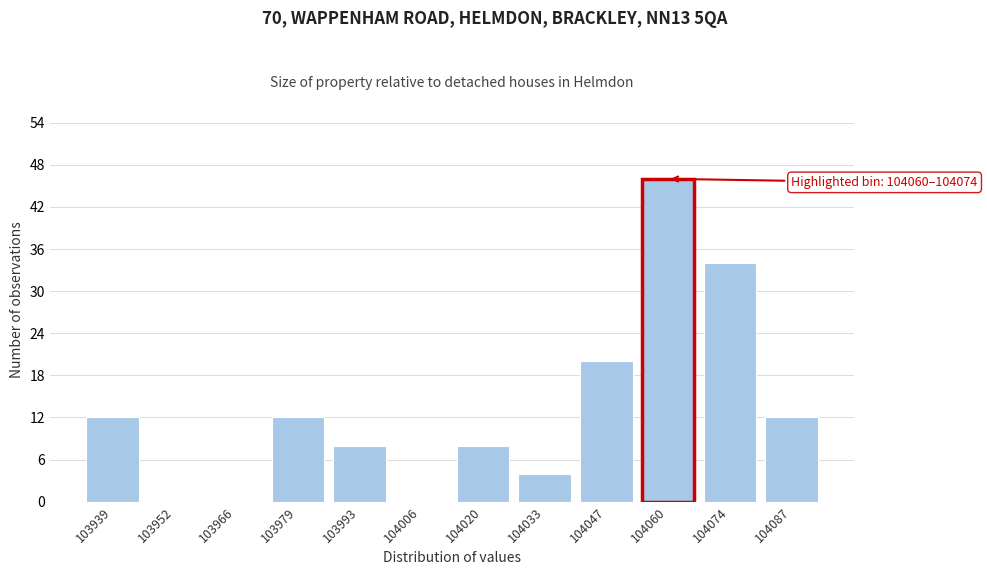

Reading right to left, list all the values displayed in this chart.

104087=12	104074=34	104060=46	104047=20	104033=4	104020=8	104006=0	103993=8	103979=12	103966=0	103952=0	103939=12